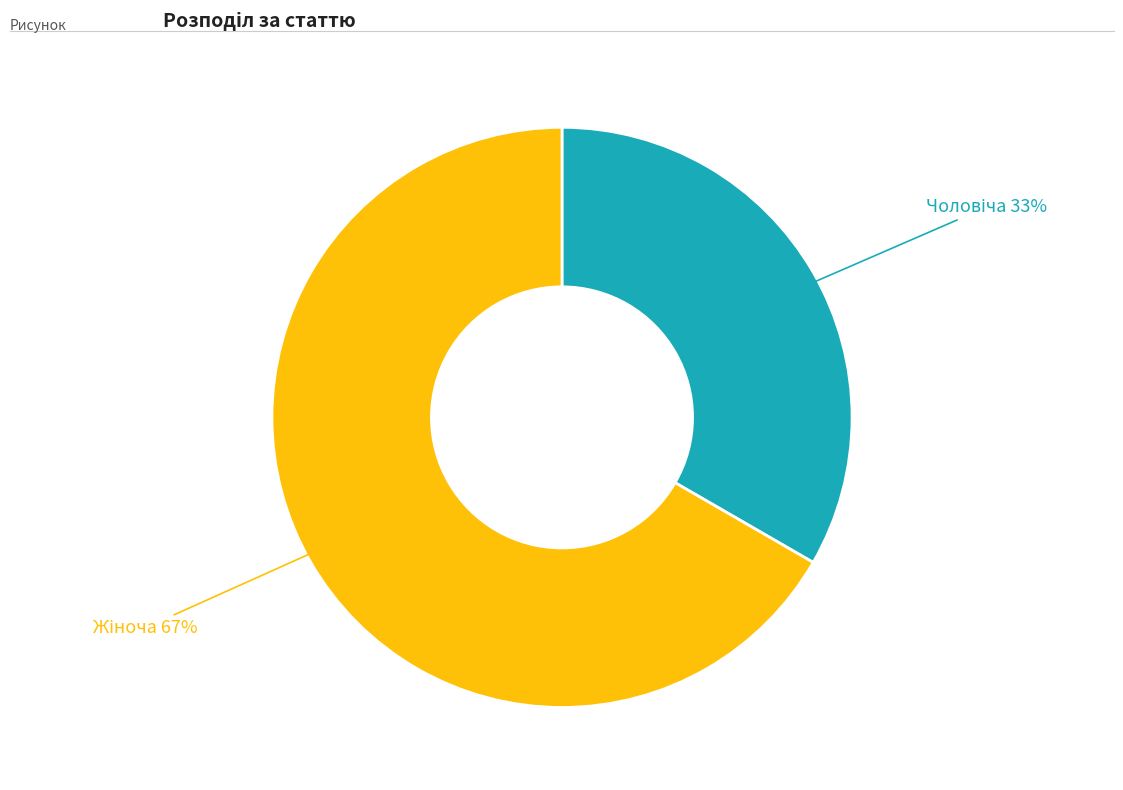

To the nearest percent, what is the average slice percentage?

50%